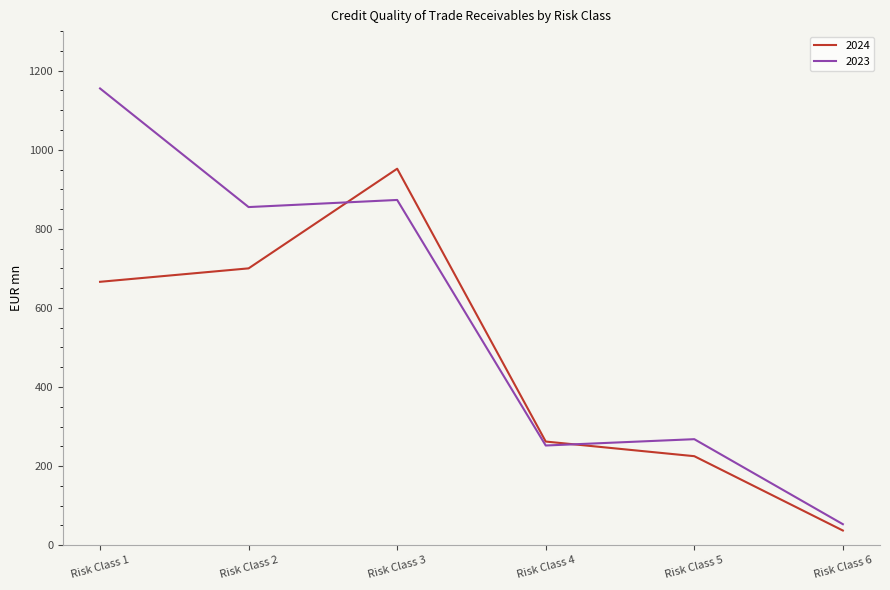

True or false: 2023 has more than 2 points higher than both neighbors.

False